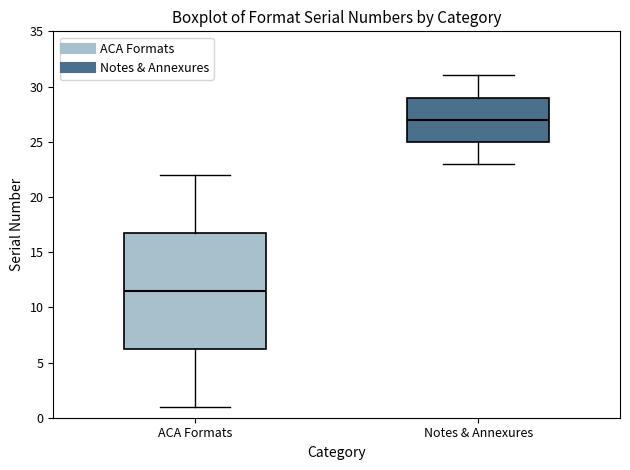

Which box is the tallest, from its lower edge to its upper edge?

ACA Formats